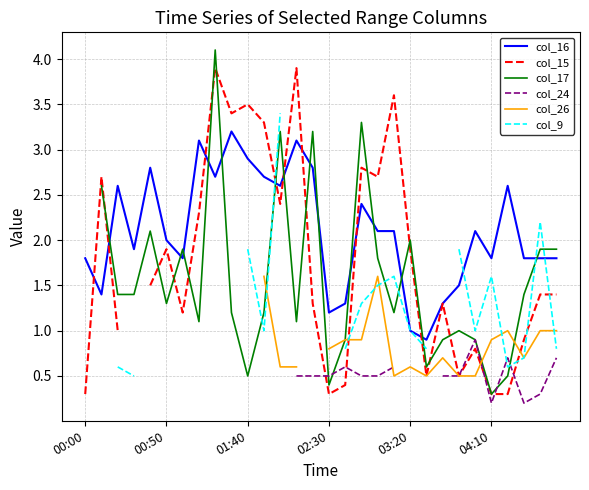

What is the maximum value shown in the chart?

4.1